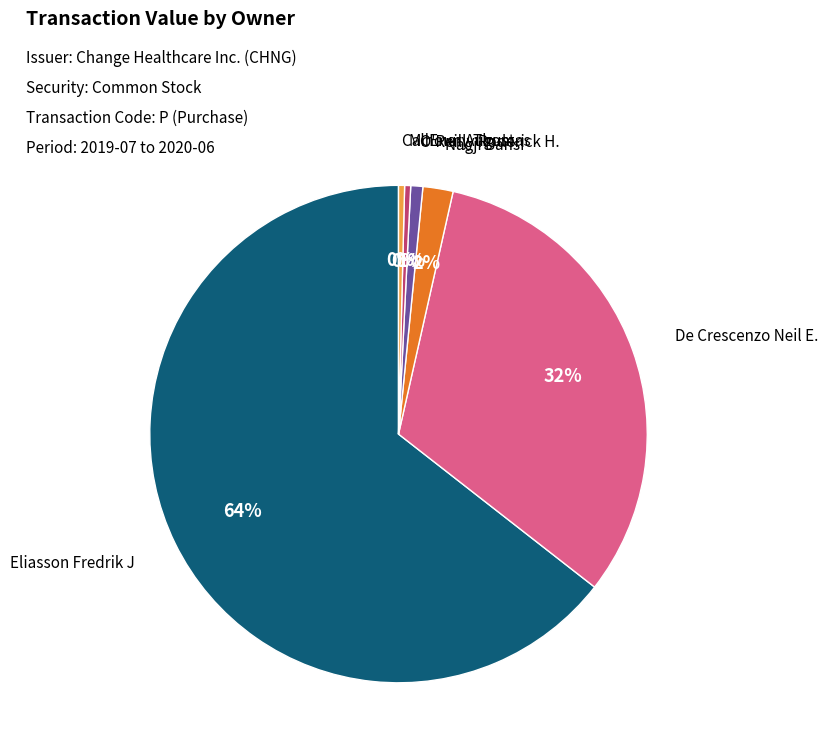

Is there a majority slice in this chart?

Yes